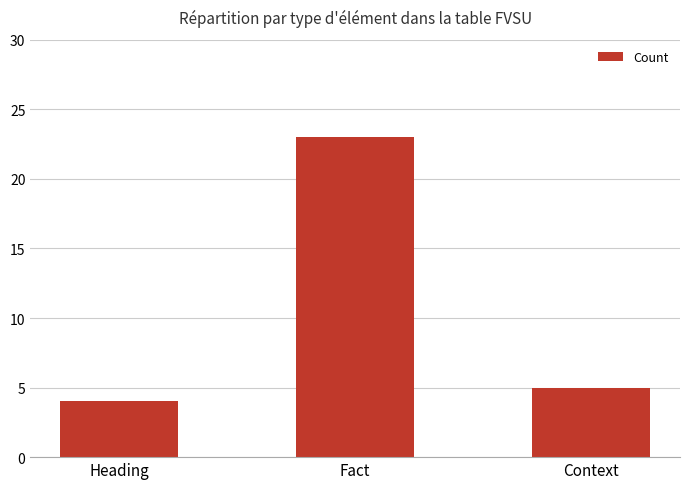

At which category does the chart reach its peak across all series?

Fact